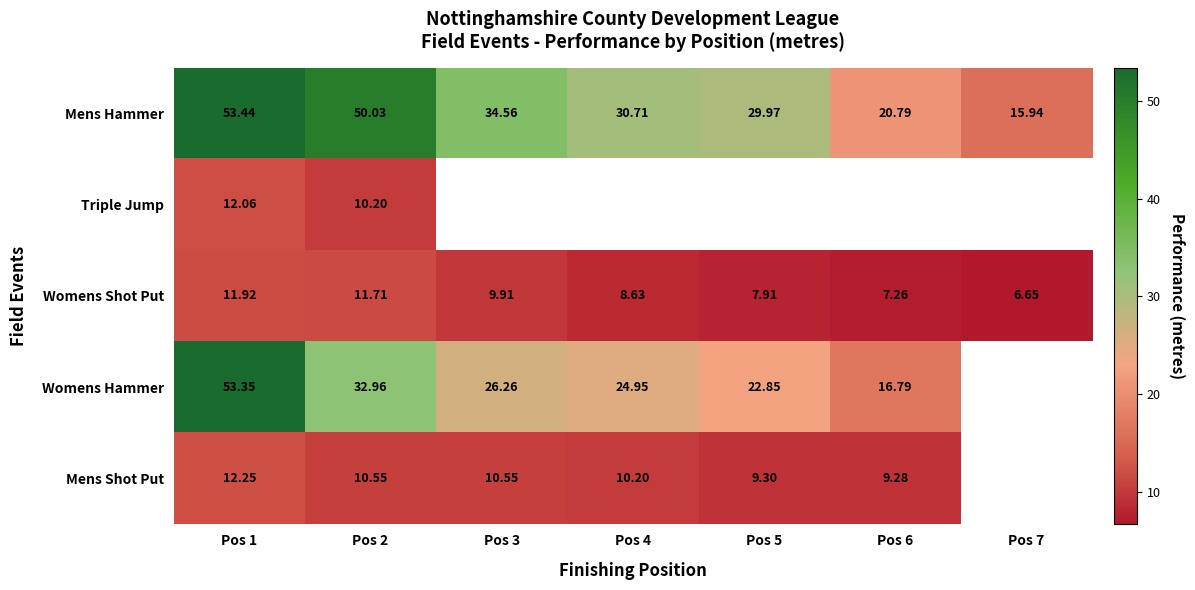

At Pos 1, list the series in order from largest to smallest.

Mens Hammer, Womens Hammer, Mens Shot Put, Triple Jump, Womens Shot Put